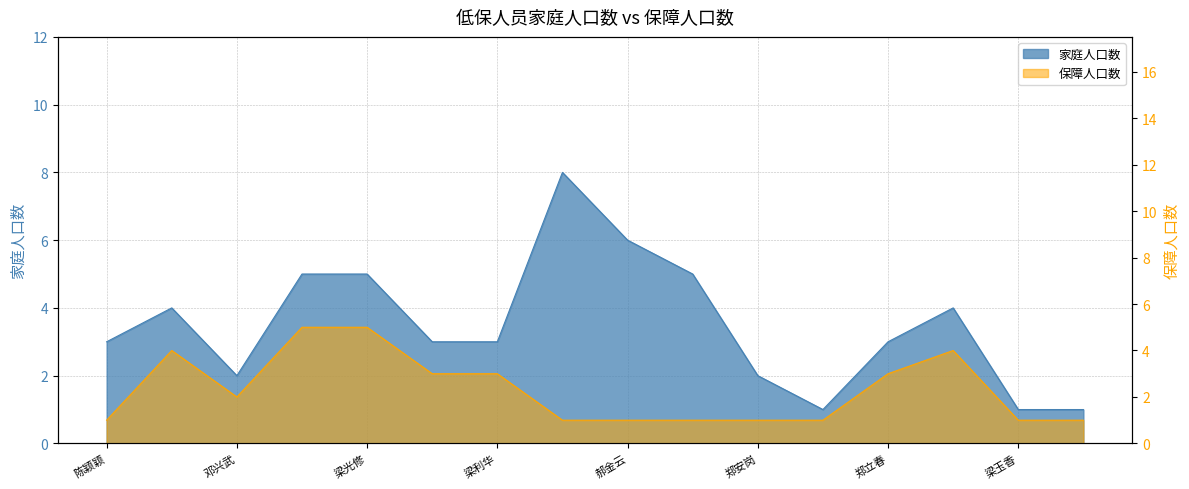

True or false: 家庭人口数 and 保障人口数 intersect in this chart.

False